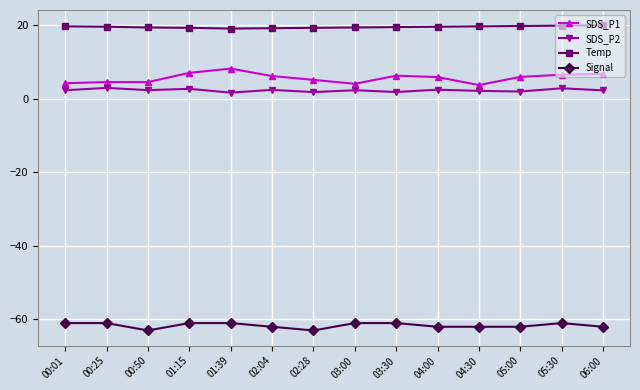

True or false: SDS_P1 has more than 0 points higher than both neighbors.

True